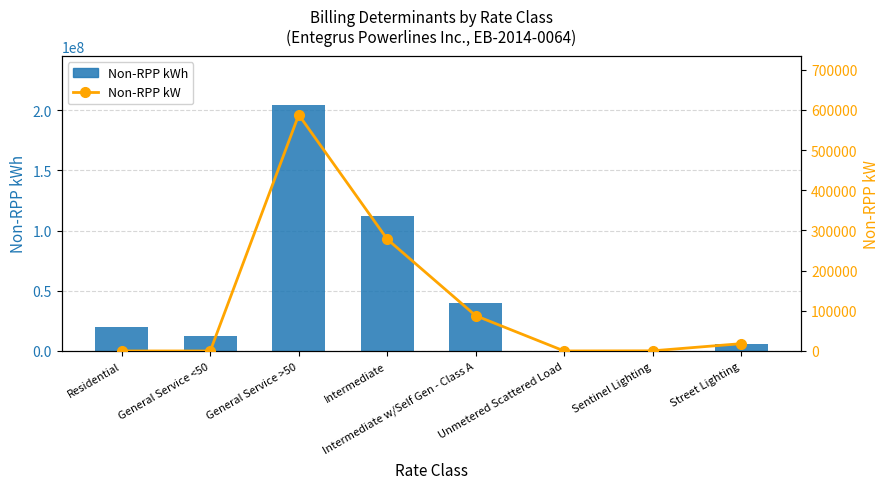

Reading left to right, list all the values displayed in this chart.

Non-RPP kWh: 19943840.0	12121570.0	204241649.0	112421650.8	39427413.3	0.0	136303.0	6163083.0
Non-RPP kW: 0.0	0.0	587994.0	278345.0	87871.0	0.0	354.0	18186.0